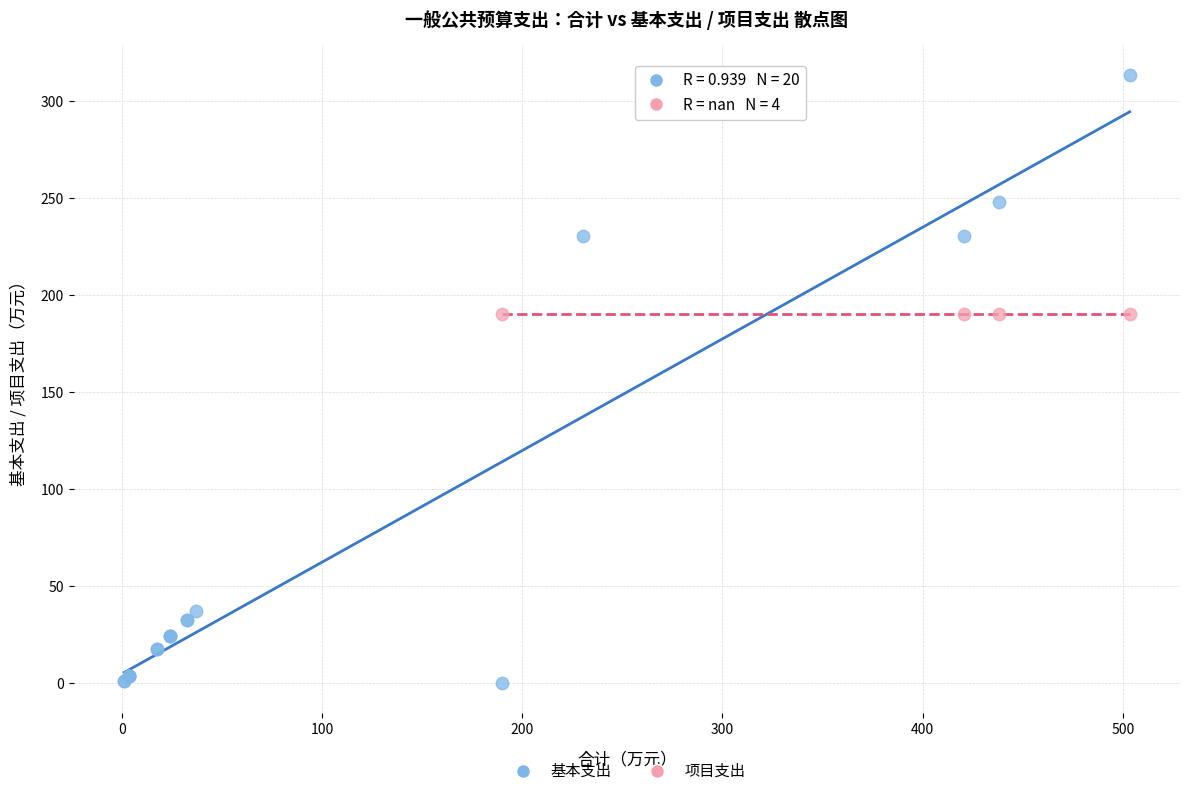

Which series contains the highest Y value?

基本支出